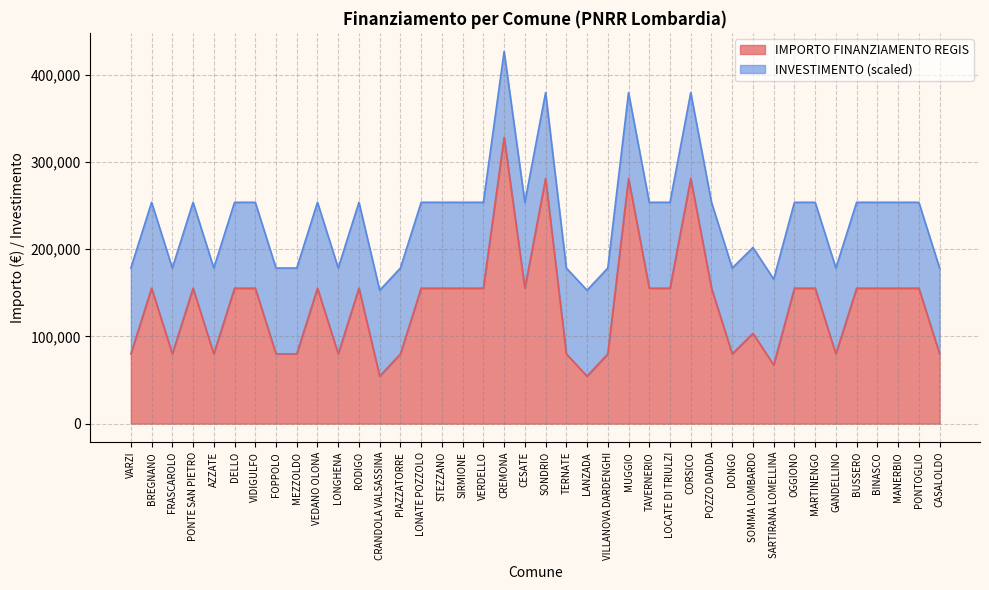

Is it true that the value at OGGIONO is 155234?

True